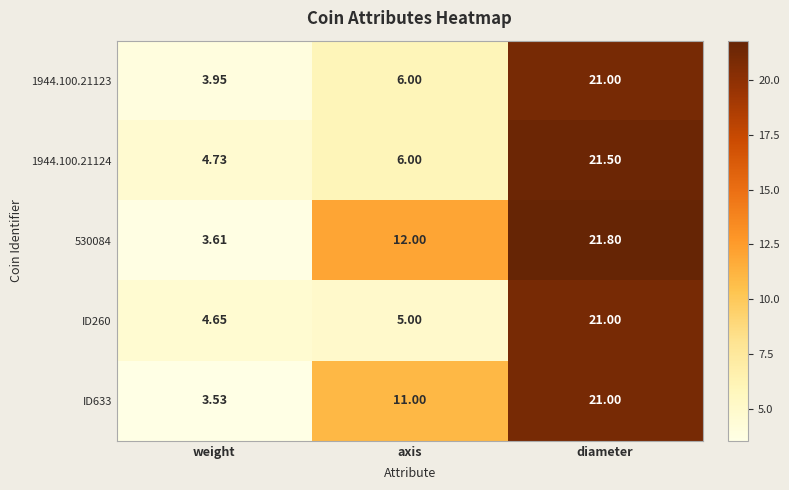

At which label does 1944.100.21123 reach its peak?

diameter